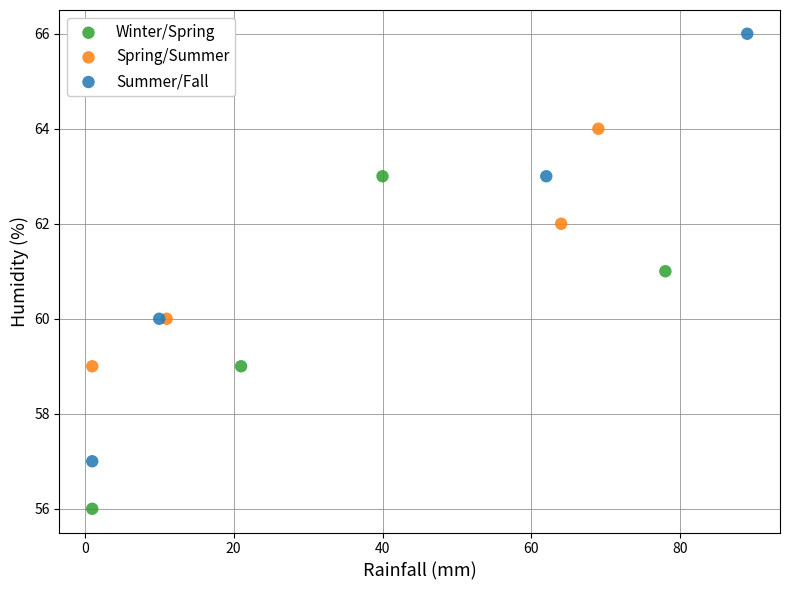

Which series reaches the minimum Y coordinate?

Winter/Spring